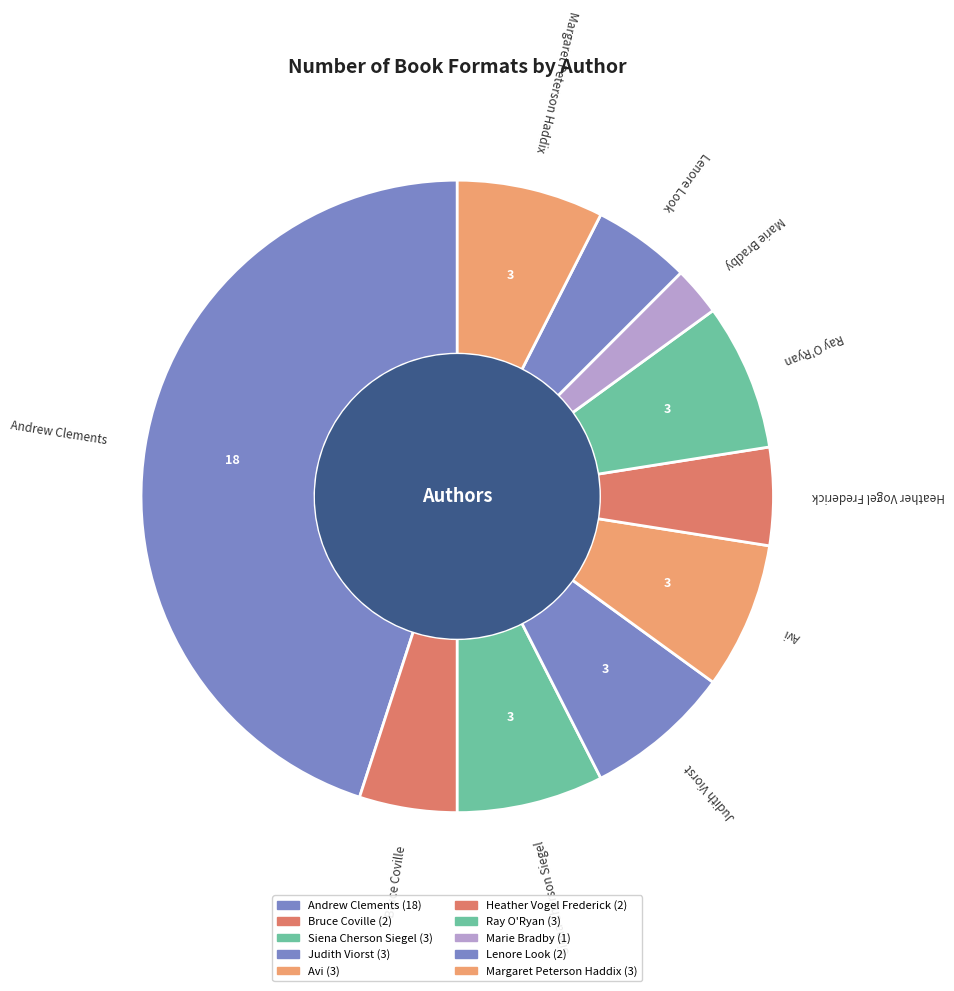

Is there a majority slice in this chart?

No